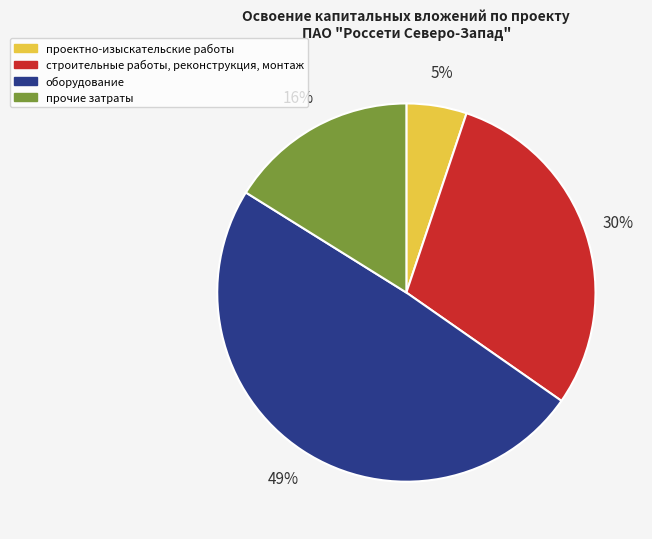

Is there a majority slice in this chart?

No